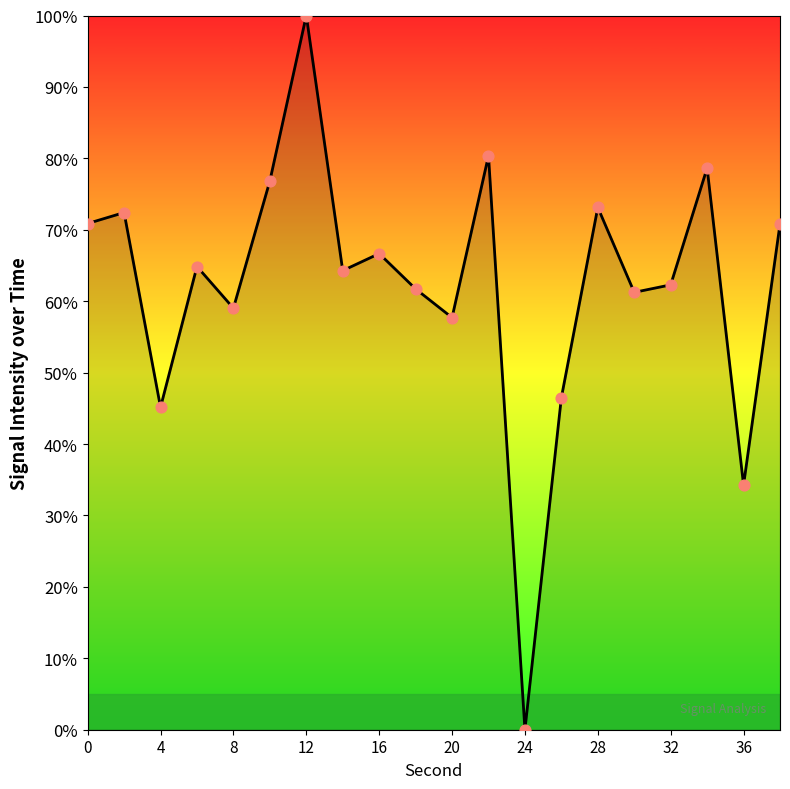

What is the greatest value displayed?

100.0